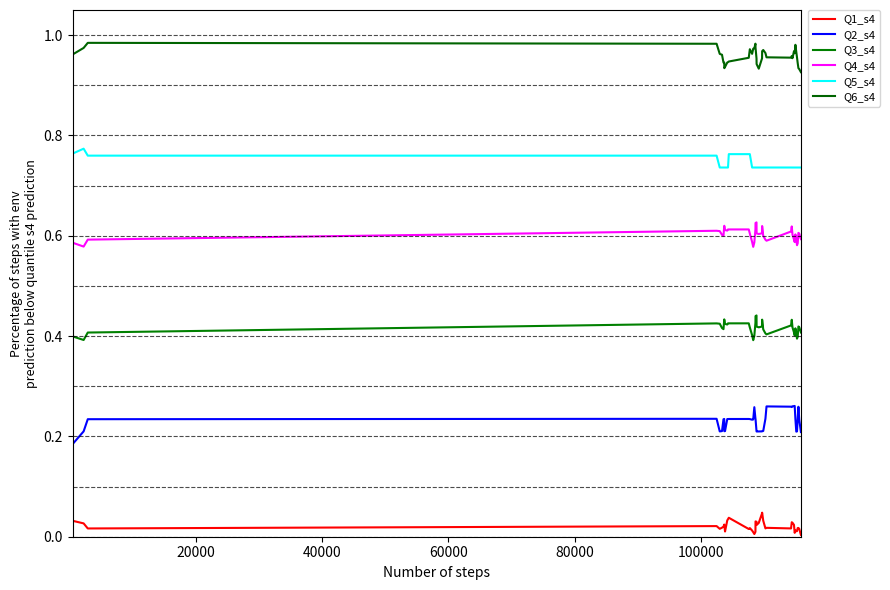

Does the chart have visible grid lines?

No